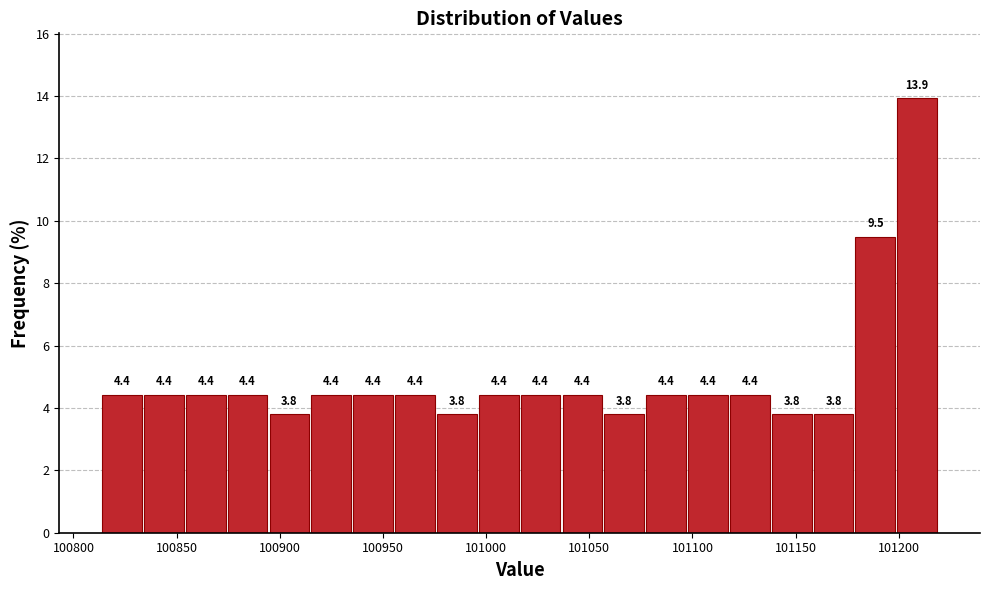

Reading left to right, transcribe this chart: for each bar, give the range it covers on the x-axis and its height. The bar edges are not printed on the chart, so give them approximately, as read against the axis.

100815 to 100835: 4.4
100835 to 100855: 4.4
100855 to 100875: 4.4
100875 to 100895: 4.4
100895 to 100915: 3.8
100915 to 100935: 4.4
100935 to 100955: 4.4
100955 to 100975: 4.4
100975 to 100995: 3.8
100995 to 101015: 4.4
101015 to 101035: 4.4
101035 to 101055: 4.4
101055 to 101075: 3.8
101075 to 101095: 4.4
101095 to 101120: 4.4
101120 to 101140: 4.4
101140 to 101160: 3.8
101160 to 101180: 3.8
101180 to 101200: 9.5
101200 to 101220: 13.9